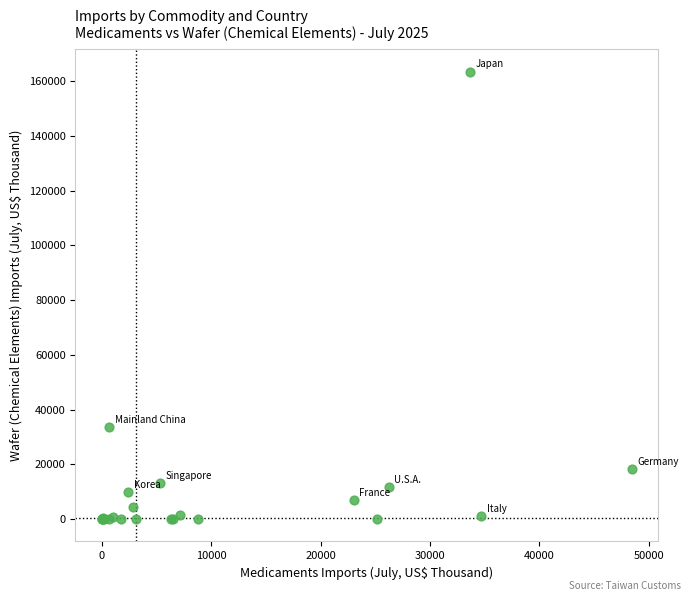

What Y value in the scatter plot is closest to 81737?

33677